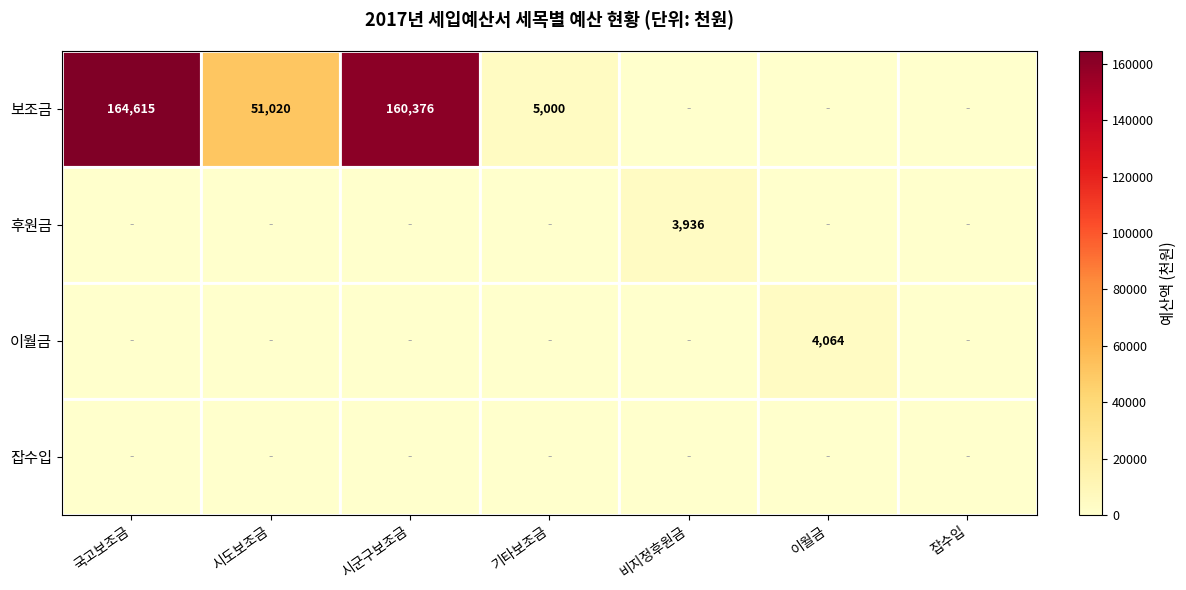

What is the difference between the highest and lowest values at 이월금?

4064